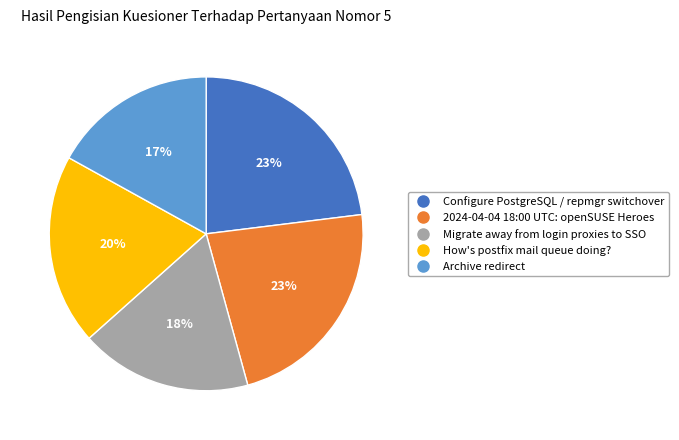

Which has a higher value, 2024-04-04 18:00 UTC: openSUSE Heroes or Migrate away from login proxies to SSO?

2024-04-04 18:00 UTC: openSUSE Heroes